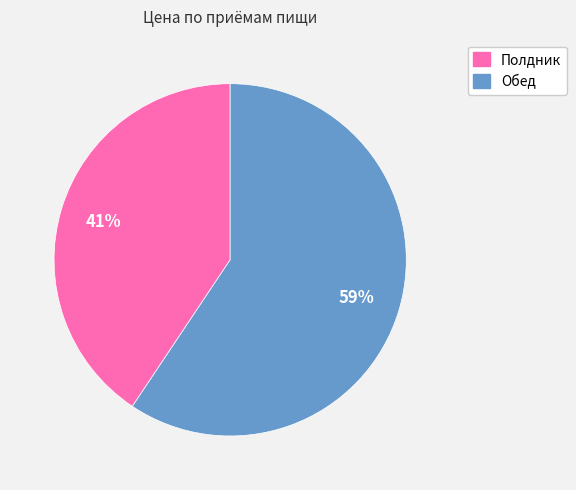

What is the majority slice?

Обед